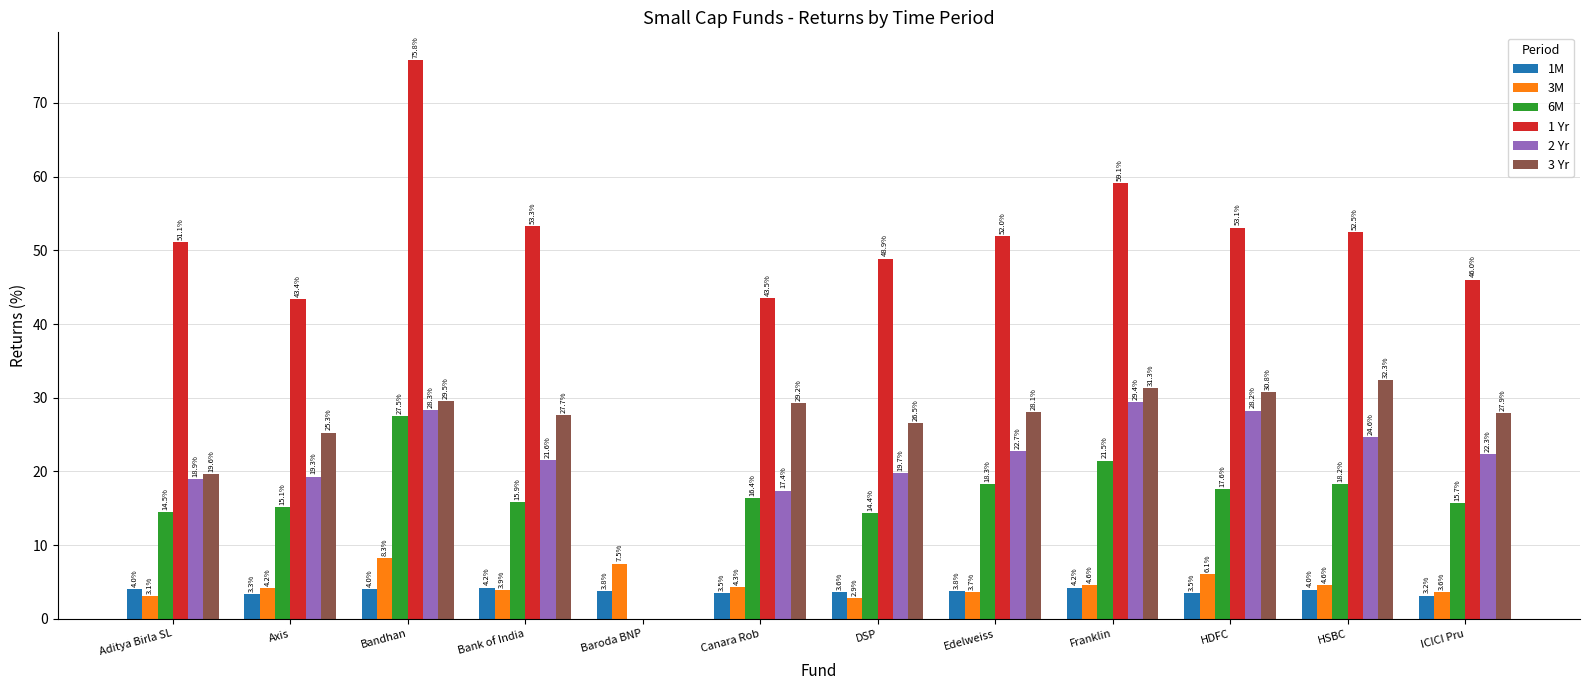

Where is 6M nearest to the value 13?

DSP